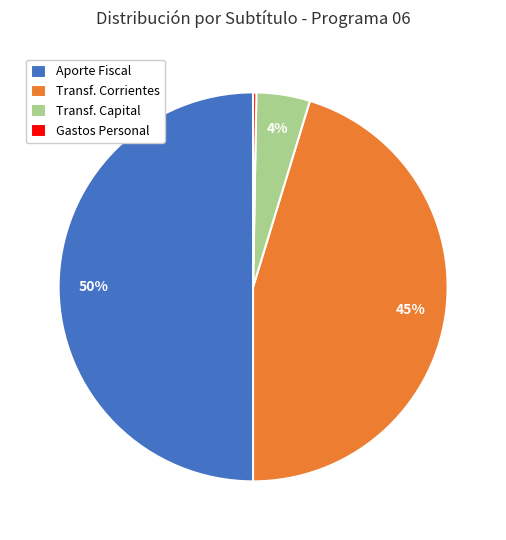

What is the ratio of the value at Transf. Corrientes to the value at Aporte Fiscal?

0.9